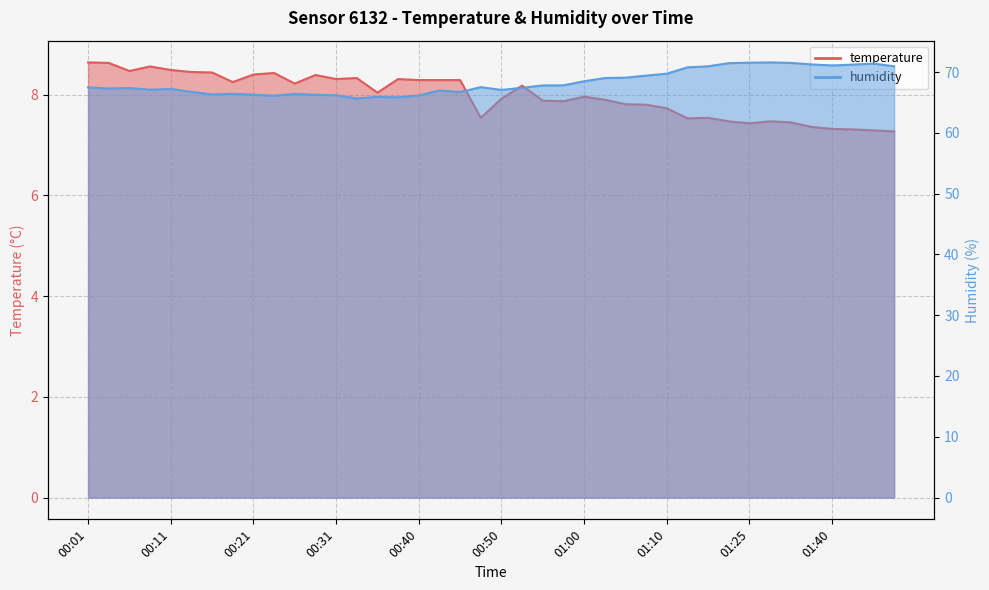

Reading right to left, what are all the values shown in this chart?

temperature: 7.3	7.3	7.3	7.3	7.4	7.5	7.5	7.4	7.5	7.5	7.5	7.7	7.8	7.8	7.9	8.0	7.9	7.9	8.2	7.9	7.5	8.3	8.3	8.3	8.3	8.0	8.3	8.3	8.4	8.2	8.4	8.4	8.2	8.4	8.4	8.5	8.6	8.5	8.6	8.6
humidity: 70.9	71.4	71.2	71.1	71.2	71.5	71.6	71.5	71.5	70.9	70.8	69.7	69.4	69.1	69.0	68.5	67.8	67.8	67.4	67.1	67.5	66.7	67.0	66.1	65.8	65.9	65.7	66.2	66.3	66.4	66.1	66.3	66.4	66.3	66.7	67.2	67.1	67.4	67.3	67.5